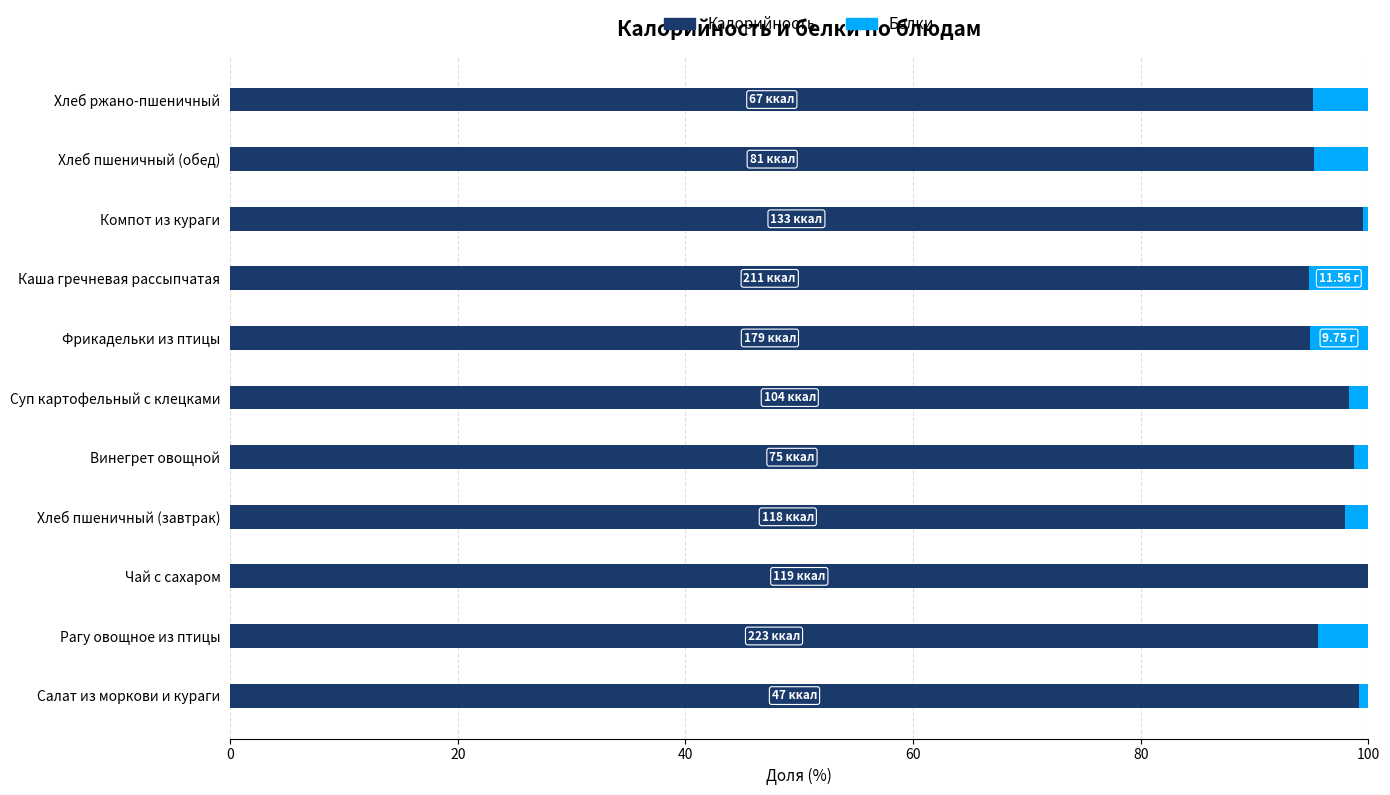

What is the sum of all Калорийность values?

1069.3